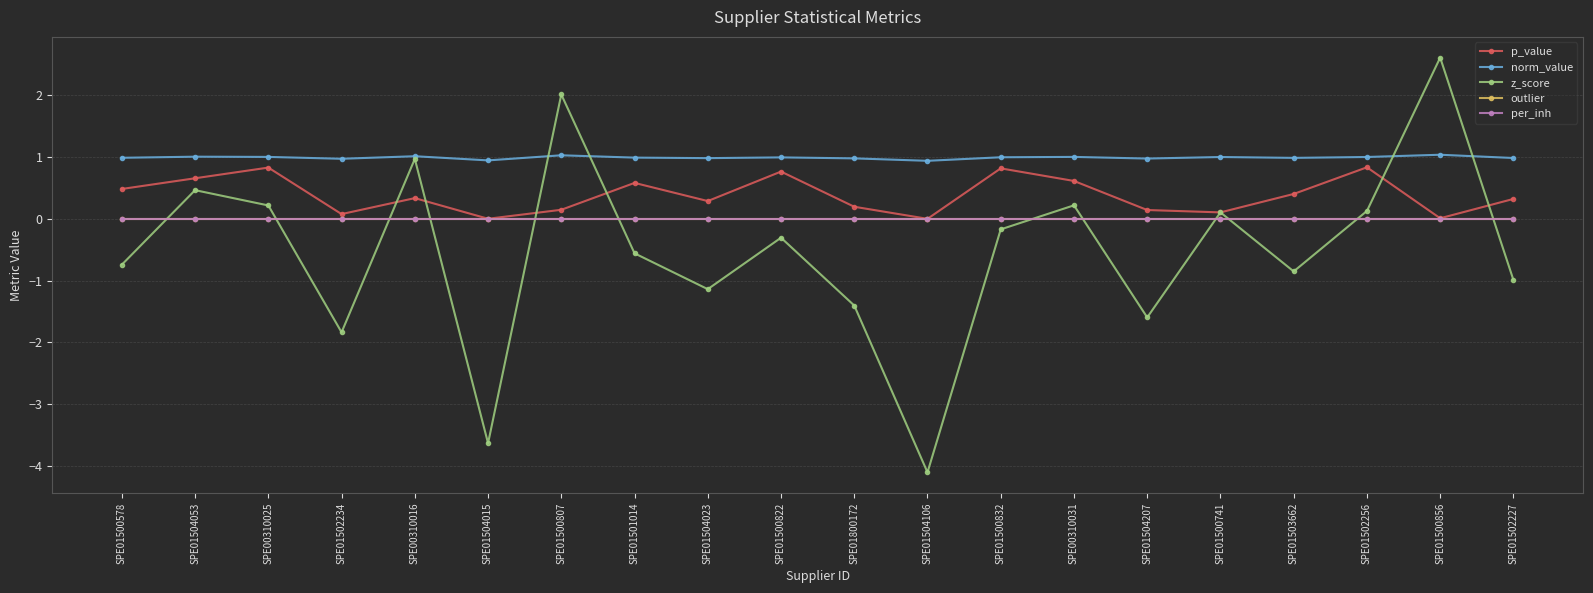

Which series has the largest range (max minus min)?

z_score